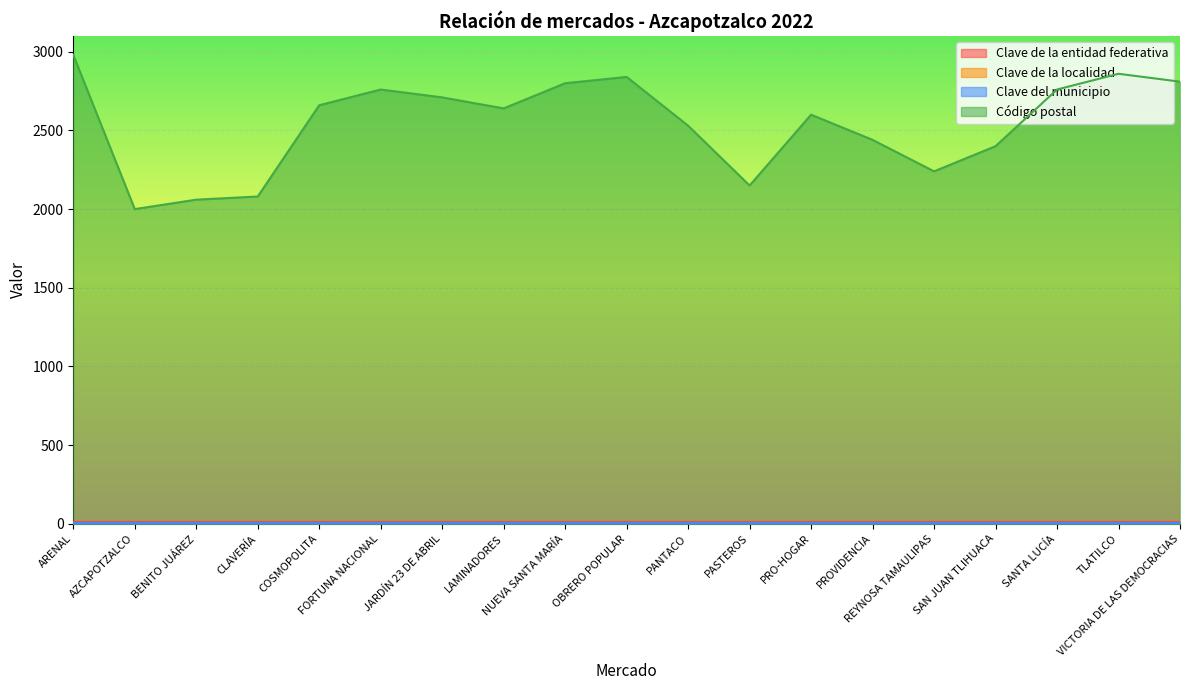

What is the approximate value of Clave de la entidad federativa at AZCAPOTZALCO?

9